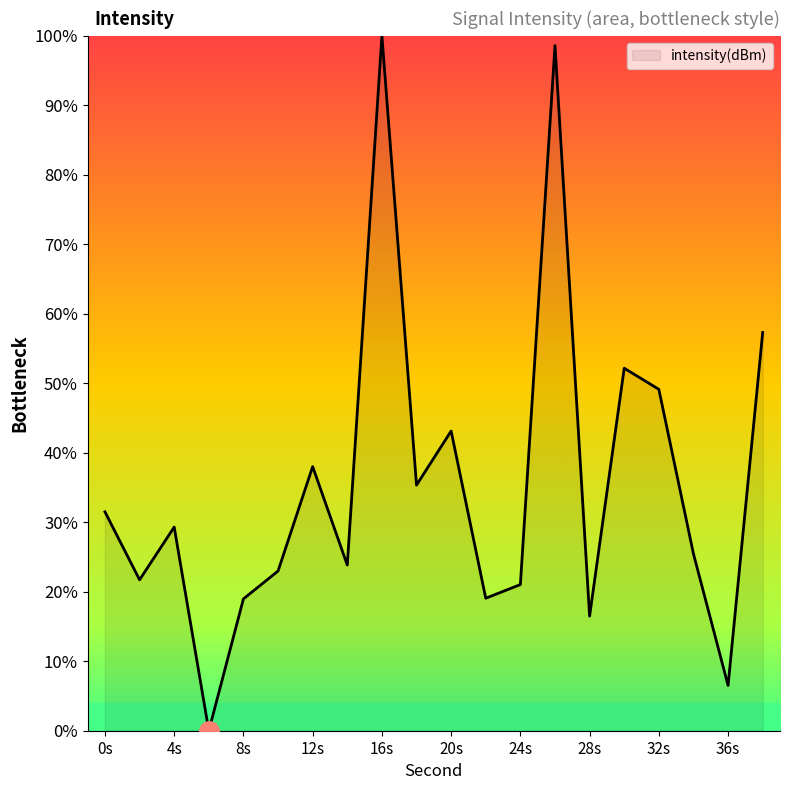

What is the maximum value shown in the chart?

100.0